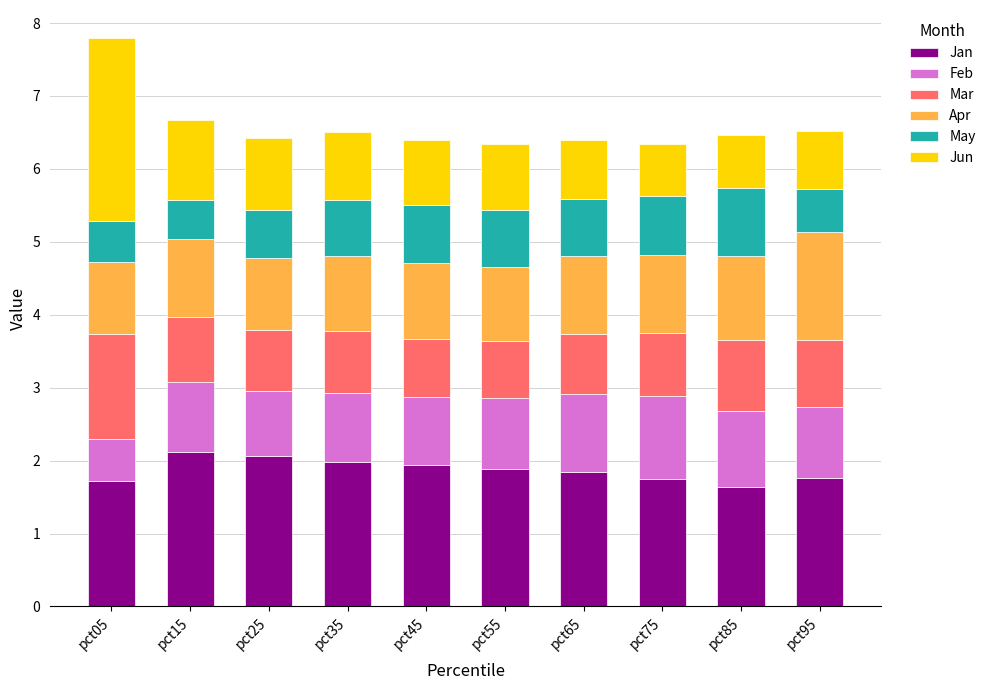

What is the total value across all series at pct05?

7.8